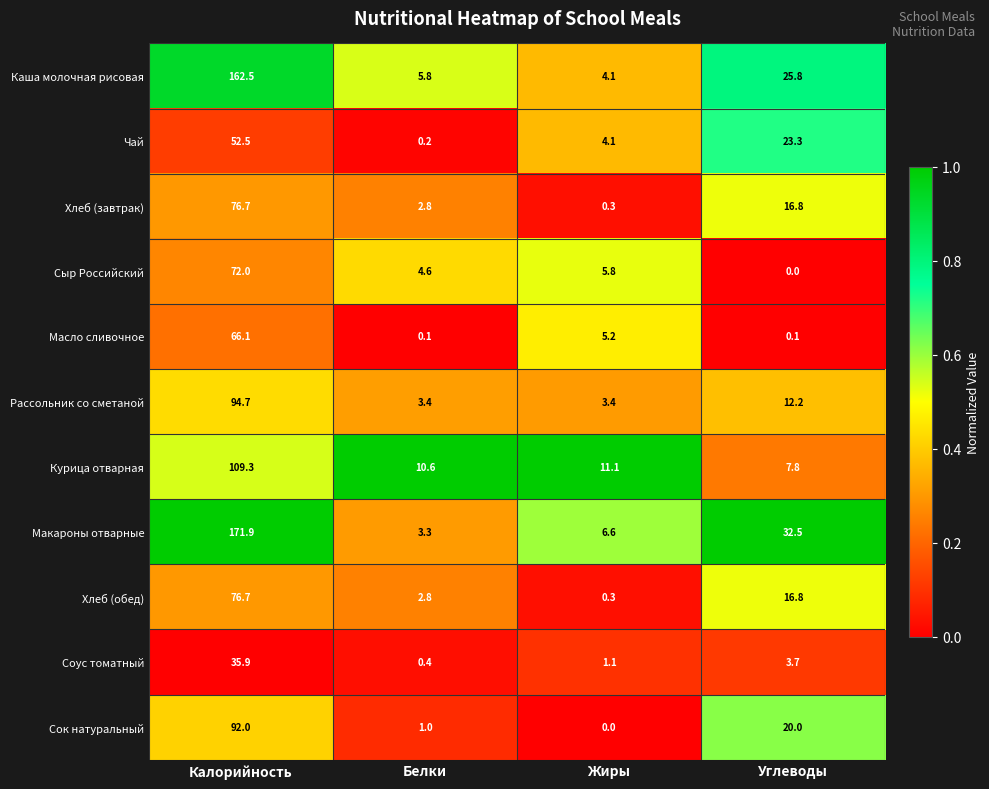

True or false: Курица отварная has a value of 7.3 at Белки.

False